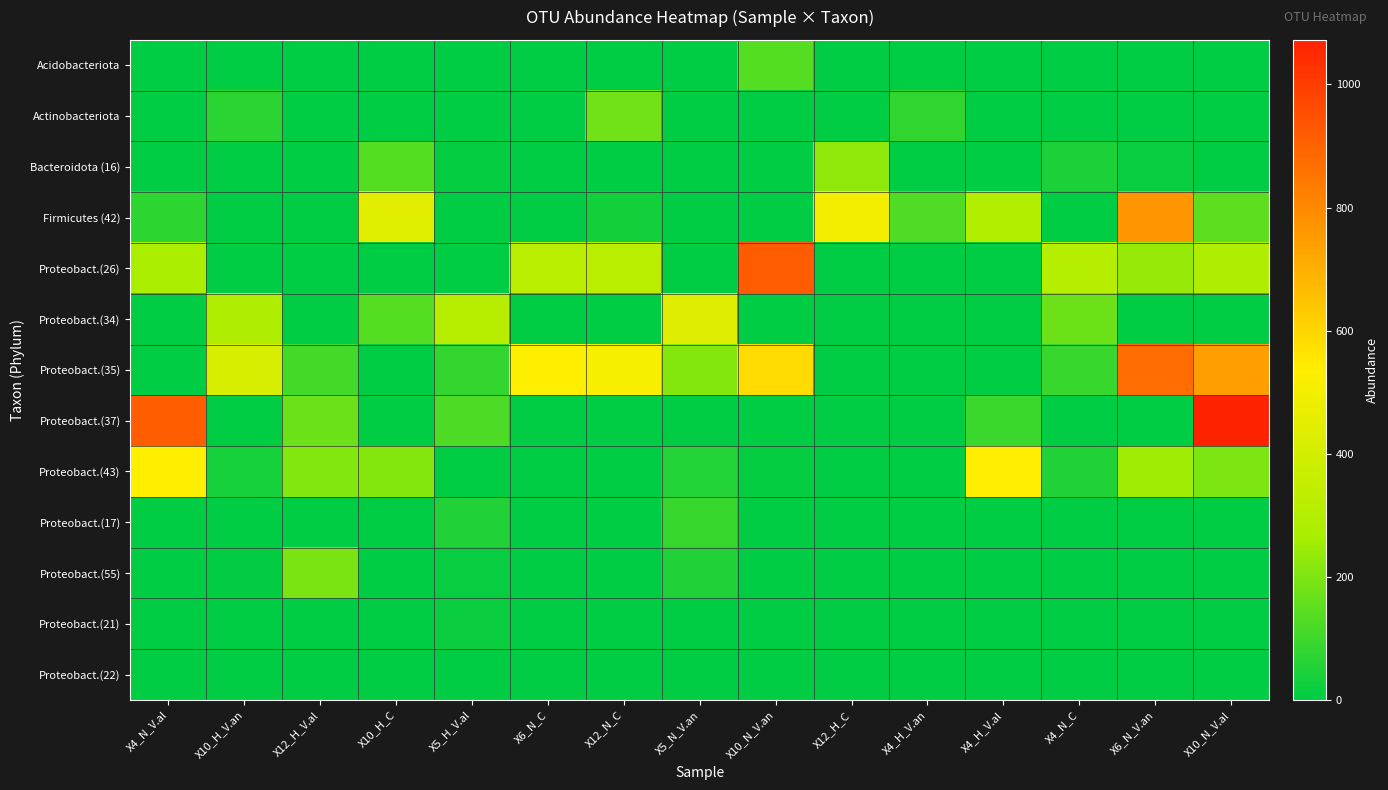

Reading left to right, what are all the values shown in this chart?

Acidobacteriota: X4_N_V.al=0.0	X10_H_V.an=0.0	X12_H_V.al=0.0	X10_H_C=0.0	X5_H_V.al=0.0	X6_N_C=0.0	X12_N_C=0.0	X5_N_V.an=0.0	X10_N_V.an=136.9	X12_H_C=0.0	X4_H_V.an=0.0	X4_H_V.al=0.0	X4_N_C=0.0	X6_N_V.an=0.0	X10_N_V.al=0.0
Actinobacteriota: X4_N_V.al=0.0	X10_H_V.an=67.5	X12_H_V.al=0.0	X10_H_C=0.0	X5_H_V.al=0.0	X6_N_C=0.0	X12_N_C=176.6	X5_N_V.an=0.0	X10_N_V.an=0.0	X12_H_C=0.0	X4_H_V.an=76.8	X4_H_V.al=0.0	X4_N_C=0.0	X6_N_V.an=0.0	X10_N_V.al=0.0
Bacteroidota (16): X4_N_V.al=0.0	X10_H_V.an=0.0	X12_H_V.al=0.0	X10_H_C=136.8	X5_H_V.al=10.5	X6_N_C=0.0	X12_N_C=0.0	X5_N_V.an=0.0	X10_N_V.an=0.0	X12_H_C=228.4	X4_H_V.an=0.0	X4_H_V.al=0.0	X4_N_C=44.5	X6_N_V.an=16.6	X10_N_V.al=0.0
Firmicutes (42): X4_N_V.al=74.8	X10_H_V.an=0.0	X12_H_V.al=0.0	X10_H_C=447.5	X5_H_V.al=0.0	X6_N_C=0.0	X12_N_C=32.8	X5_N_V.an=0.0	X10_N_V.an=0.0	X12_H_C=500.3	X4_H_V.an=128.5	X4_H_V.al=291.1	X4_N_C=0.0	X6_N_V.an=768.1	X10_N_V.al=146.8
Proteobact.(26): X4_N_V.al=273.9	X10_H_V.an=0.0	X12_H_V.al=0.0	X10_H_C=0.0	X5_H_V.al=0.0	X6_N_C=318.8	X12_N_C=319.3	X5_N_V.an=0.0	X10_N_V.an=920.1	X12_H_C=0.0	X4_H_V.an=0.0	X4_H_V.al=0.0	X4_N_C=306.8	X6_N_V.an=239.7	X10_N_V.al=286.2
Proteobact.(34): X4_N_V.al=0.0	X10_H_V.an=284.9	X12_H_V.al=0.0	X10_H_C=134.1	X5_H_V.al=311.8	X6_N_C=0.0	X12_N_C=0.0	X5_N_V.an=438.0	X10_N_V.an=0.0	X12_H_C=0.0	X4_H_V.an=0.0	X4_H_V.al=0.0	X4_N_C=172.5	X6_N_V.an=0.0	X10_N_V.al=0.0
Proteobact.(35): X4_N_V.al=0.0	X10_H_V.an=413.7	X12_H_V.al=105.8	X10_H_C=0.0	X5_H_V.al=82.6	X6_N_C=536.0	X12_N_C=513.5	X5_N_V.an=210.9	X10_N_V.an=585.7	X12_H_C=0.0	X4_H_V.an=0.0	X4_H_V.al=0.0	X4_N_C=89.0	X6_N_V.an=873.1	X10_N_V.al=744.5
Proteobact.(37): X4_N_V.al=914.7	X10_H_V.an=0.0	X12_H_V.al=168.3	X10_H_C=0.0	X5_H_V.al=122.4	X6_N_C=0.0	X12_N_C=0.0	X5_N_V.an=0.0	X10_N_V.an=0.0	X12_H_C=0.0	X4_H_V.an=0.0	X4_H_V.al=96.0	X4_N_C=0.0	X6_N_V.an=0.0	X10_N_V.al=1072.3
Proteobact.(43): X4_N_V.al=532.1	X10_H_V.an=33.8	X12_H_V.al=209.1	X10_H_C=212.1	X5_H_V.al=0.0	X6_N_C=0.0	X12_N_C=0.0	X5_N_V.an=57.0	X10_N_V.an=11.2	X12_H_C=0.0	X4_H_V.an=0.0	X4_H_V.al=536.5	X4_N_C=52.6	X6_N_V.an=252.8	X10_N_V.al=198.1
Proteobact.(17): X4_N_V.al=0.0	X10_H_V.an=0.0	X12_H_V.al=0.0	X10_H_C=0.0	X5_H_V.al=51.3	X6_N_C=0.0	X12_N_C=0.0	X5_N_V.an=89.3	X10_N_V.an=0.0	X12_H_C=0.0	X4_H_V.an=0.0	X4_H_V.al=0.0	X4_N_C=0.0	X6_N_V.an=0.0	X10_N_V.al=0.0
Proteobact.(55): X4_N_V.al=0.0	X10_H_V.an=5.3	X12_H_V.al=194.7	X10_H_C=0.0	X5_H_V.al=13.6	X6_N_C=0.0	X12_N_C=0.0	X5_N_V.an=53.8	X10_N_V.an=0.0	X12_H_C=0.0	X4_H_V.an=0.0	X4_H_V.al=0.0	X4_N_C=0.0	X6_N_V.an=0.0	X10_N_V.al=0.0
Proteobact.(21): X4_N_V.al=0.0	X10_H_V.an=0.0	X12_H_V.al=0.0	X10_H_C=0.0	X5_H_V.al=20.9	X6_N_C=0.0	X12_N_C=0.0	X5_N_V.an=0.0	X10_N_V.an=0.0	X12_H_C=0.0	X4_H_V.an=0.0	X4_H_V.al=0.0	X4_N_C=0.0	X6_N_V.an=0.0	X10_N_V.al=0.0
Proteobact.(22): X4_N_V.al=0.0	X10_H_V.an=0.0	X12_H_V.al=0.0	X10_H_C=0.0	X5_H_V.al=0.0	X6_N_C=0.0	X12_N_C=0.0	X5_N_V.an=0.0	X10_N_V.an=0.0	X12_H_C=0.0	X4_H_V.an=0.0	X4_H_V.al=0.0	X4_N_C=0.0	X6_N_V.an=0.0	X10_N_V.al=0.0